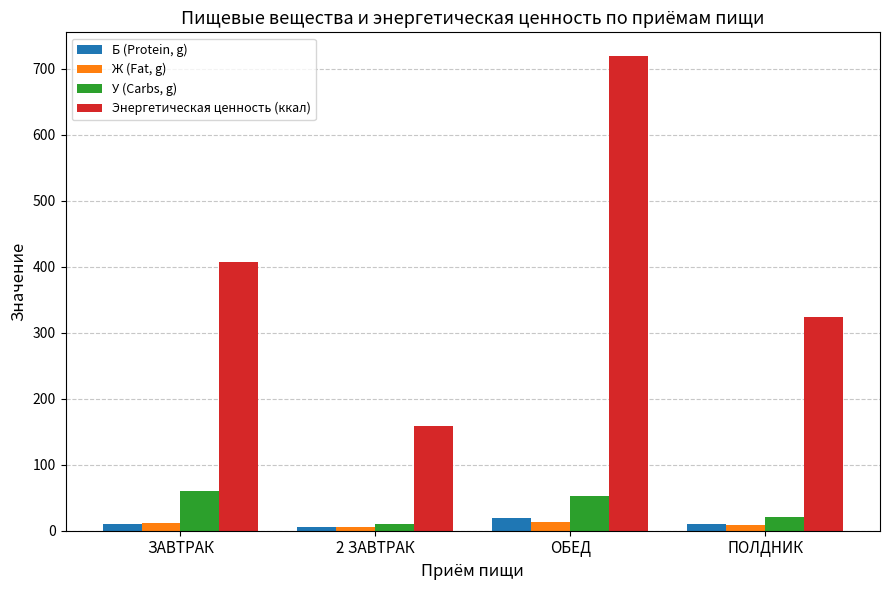

At which label is Энергетическая ценность (ккал) closest to 438?

ЗАВТРАК